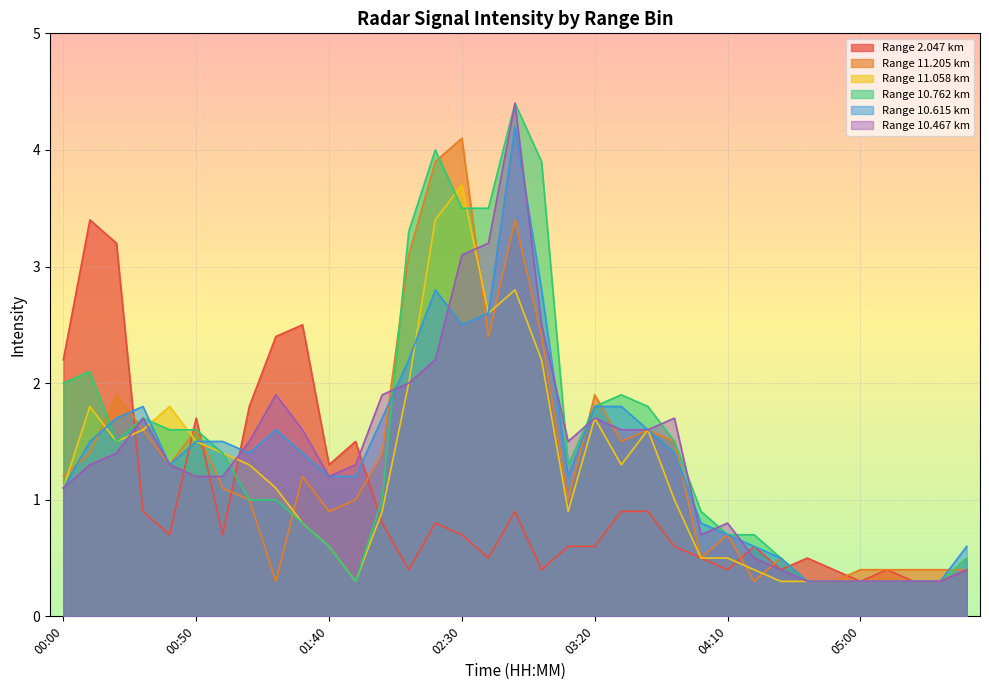

Which series has the widest spread of values?

10.762